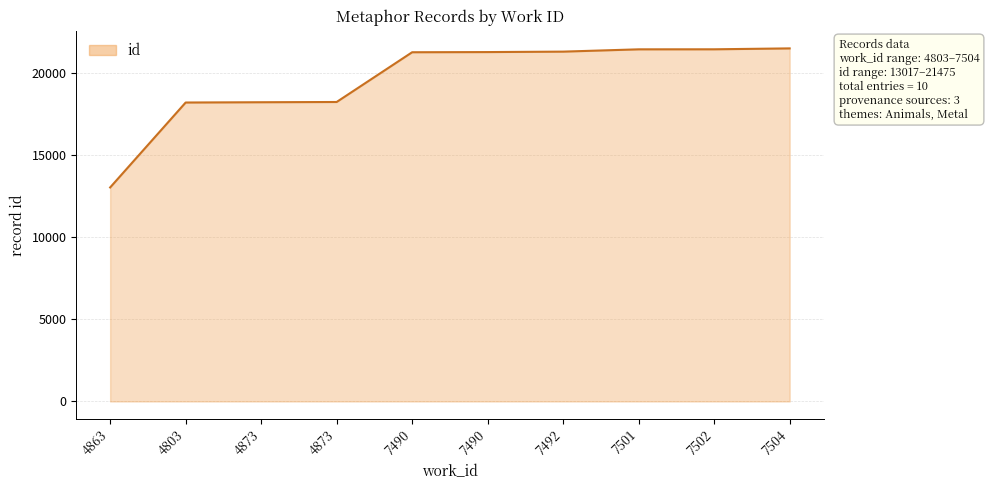

How many lines are shown in the chart?

1